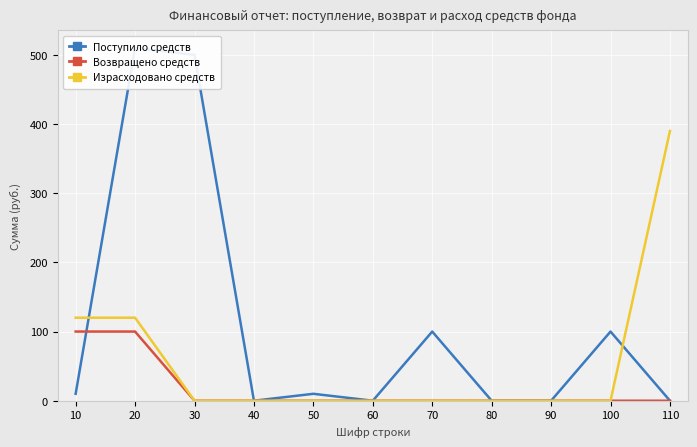

Is the value of Поступило средств at 70 greater than the value of Израсходовано средств at 80?

Yes